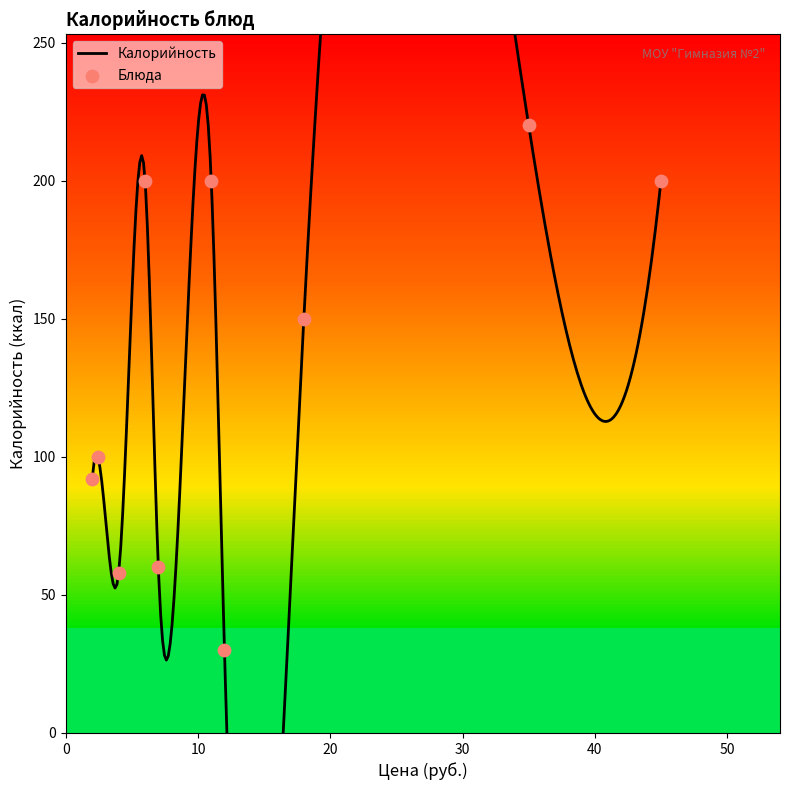

Which has a higher value, Борщ с картофелем и зеленью or Свежие овощи порционно?

Борщ с картофелем и зеленью